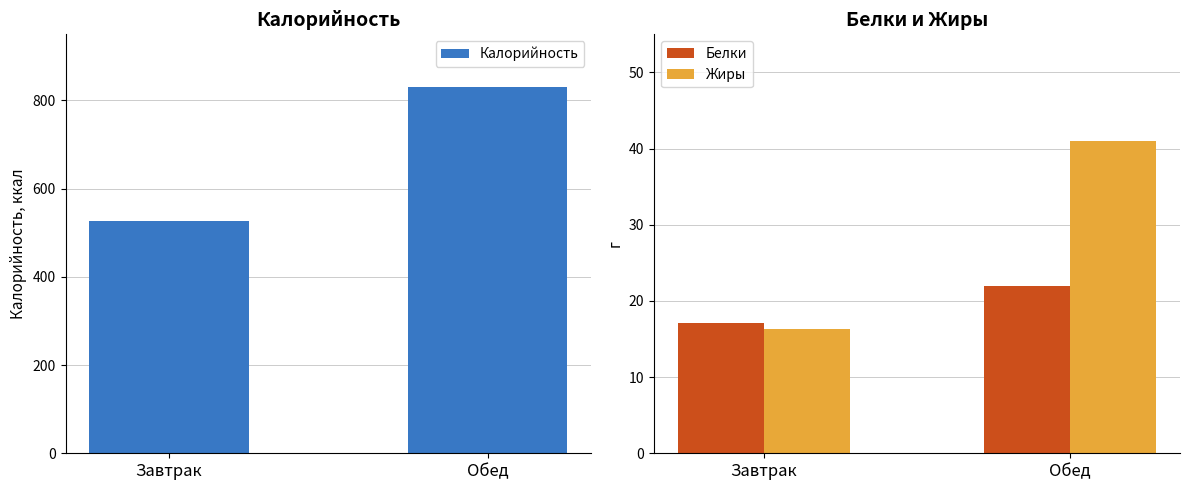

Are the bars horizontal?

No